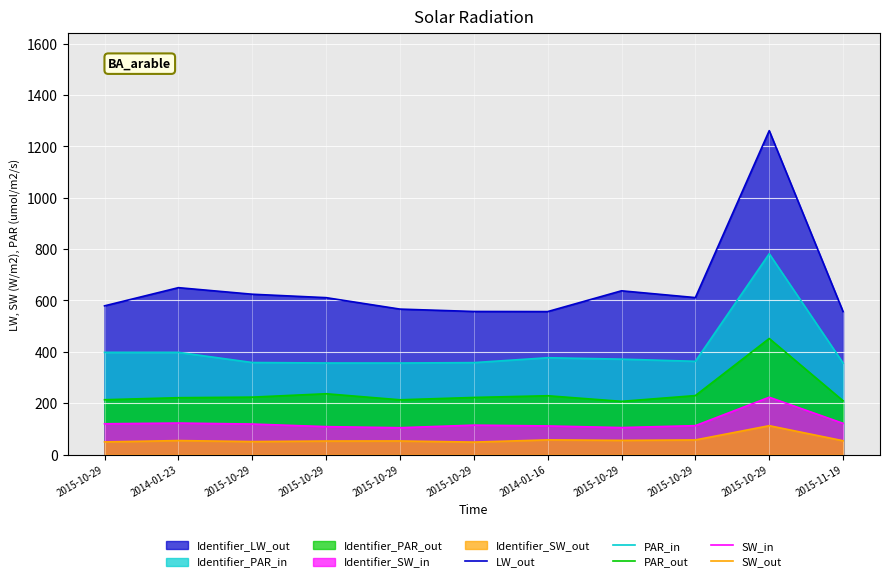

Reading left to right, list all the values displayed in this chart.

LW_out: 579.1	649.9	624.4	611.1	566.5	557.3	556.8	637.7	611.3	1261.3	556.8
PAR_in: 398.0	398.0	358.5	356.7	356.6	358.1	377.1	371.6	363.2	782.0	356.3
PAR_out: 213.6	221.5	223.7	236.9	213.3	222.4	229.1	207.3	229.7	452.0	209.4
SW_in: 119.9	122.7	118.9	108.8	104.6	114.6	111.5	105.2	112.6	223.3	121.6
SW_out: 49.4	54.6	50.7	52.8	53.0	48.6	57.3	55.4	57.0	112.5	53.9